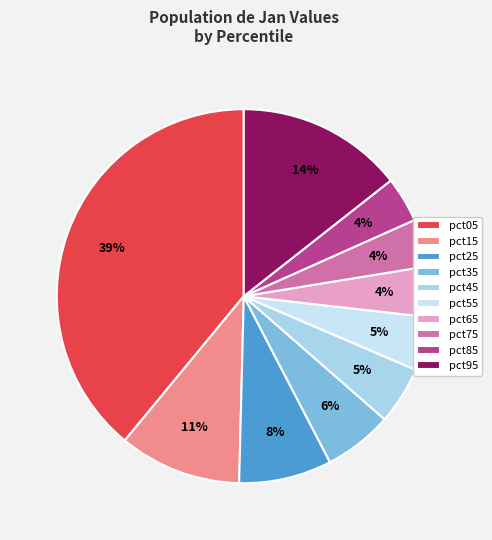

To the nearest percent, what portion does pct15 represent?

11%